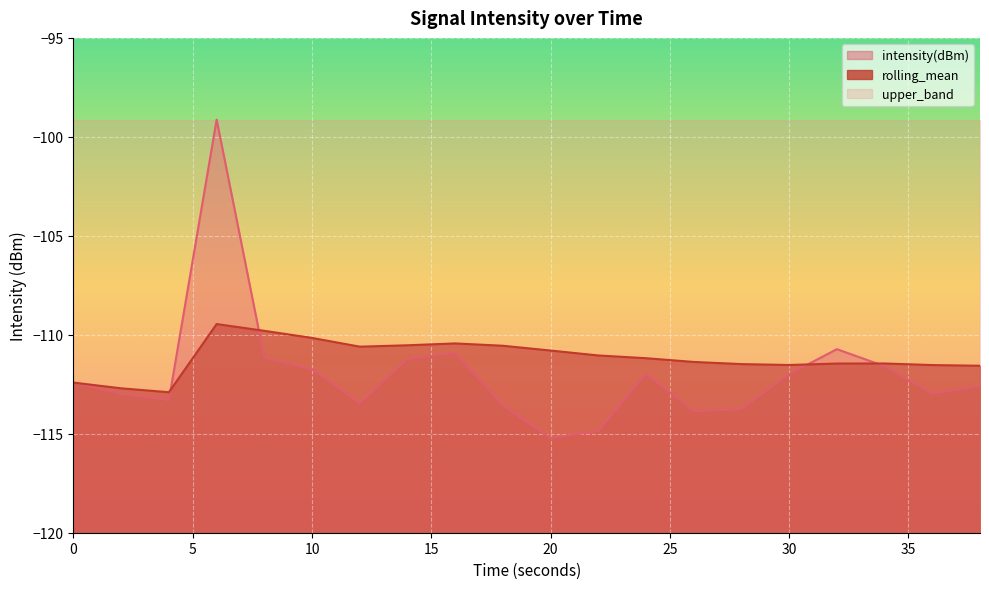

Which series ends up on top after the final intersection of rolling_mean and intensity(dBm)?

rolling_mean